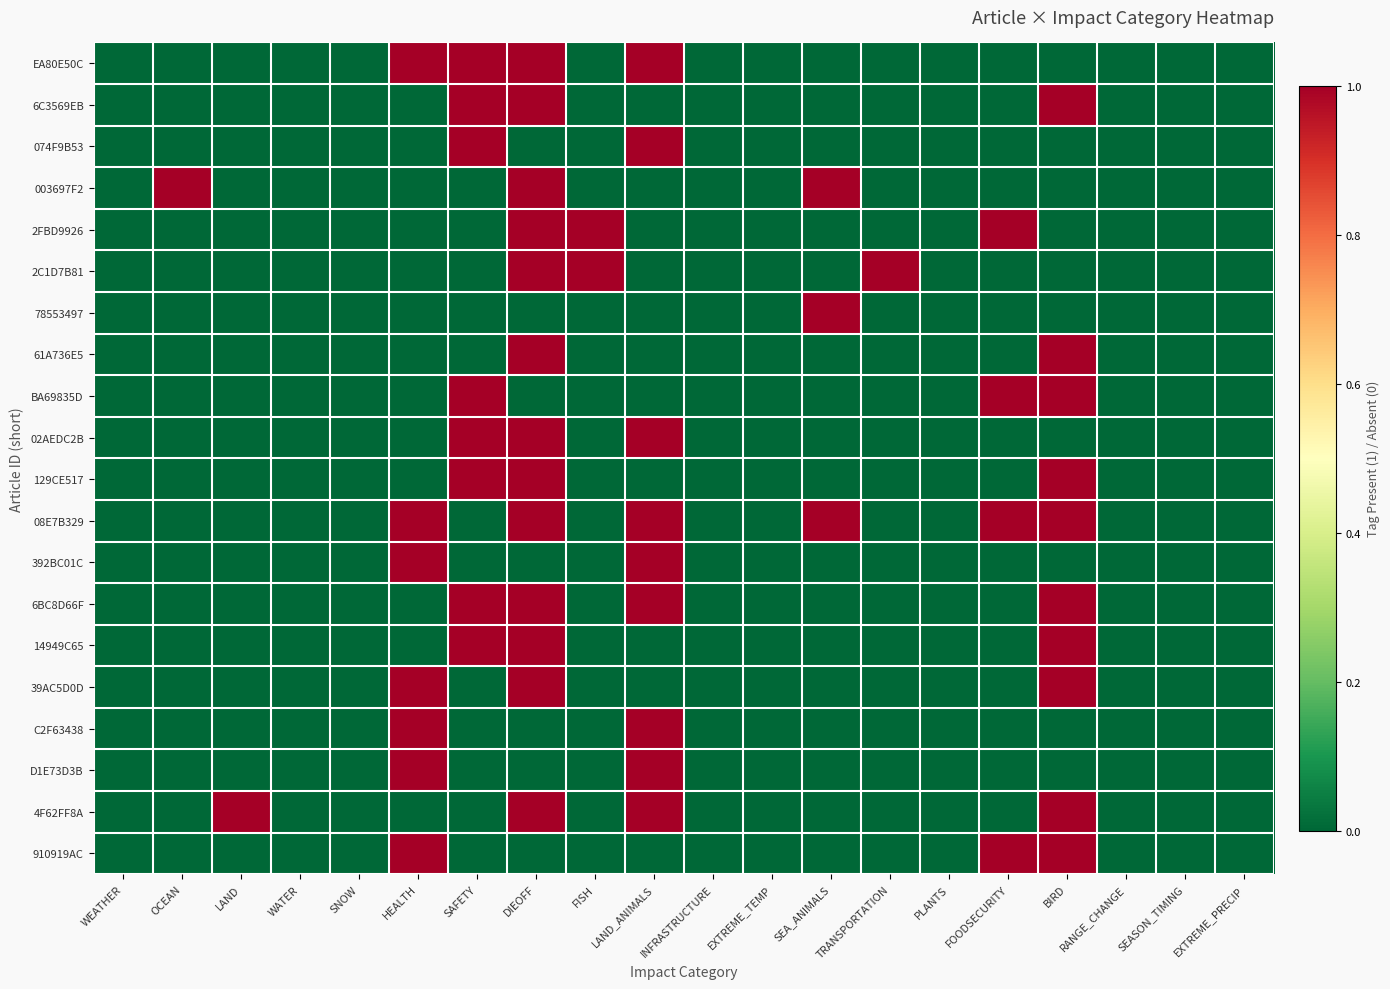

Reading left to right, what are all the values shown in this chart?

EA80E50C: WEATHER=0	OCEAN=0	LAND=0	WATER=0	SNOW=0	HEALTH=1	SAFETY=1	DIEOFF=1	FISH=0	LAND_ANIMALS=1	INFRASTRUCTURE=0	EXTREME_TEMP=0	SEA_ANIMALS=0	TRANSPORTATION=0	PLANTS=0	FOODSECURITY=0	BIRD=0	RANGE_CHANGE=0	SEASON_TIMING=0	EXTREME_PRECIP=0
6C3569EB: WEATHER=0	OCEAN=0	LAND=0	WATER=0	SNOW=0	HEALTH=0	SAFETY=1	DIEOFF=1	FISH=0	LAND_ANIMALS=0	INFRASTRUCTURE=0	EXTREME_TEMP=0	SEA_ANIMALS=0	TRANSPORTATION=0	PLANTS=0	FOODSECURITY=0	BIRD=1	RANGE_CHANGE=0	SEASON_TIMING=0	EXTREME_PRECIP=0
074F9B53: WEATHER=0	OCEAN=0	LAND=0	WATER=0	SNOW=0	HEALTH=0	SAFETY=1	DIEOFF=0	FISH=0	LAND_ANIMALS=1	INFRASTRUCTURE=0	EXTREME_TEMP=0	SEA_ANIMALS=0	TRANSPORTATION=0	PLANTS=0	FOODSECURITY=0	BIRD=0	RANGE_CHANGE=0	SEASON_TIMING=0	EXTREME_PRECIP=0
003697F2: WEATHER=0	OCEAN=1	LAND=0	WATER=0	SNOW=0	HEALTH=0	SAFETY=0	DIEOFF=1	FISH=0	LAND_ANIMALS=0	INFRASTRUCTURE=0	EXTREME_TEMP=0	SEA_ANIMALS=1	TRANSPORTATION=0	PLANTS=0	FOODSECURITY=0	BIRD=0	RANGE_CHANGE=0	SEASON_TIMING=0	EXTREME_PRECIP=0
2FBD9926: WEATHER=0	OCEAN=0	LAND=0	WATER=0	SNOW=0	HEALTH=0	SAFETY=0	DIEOFF=1	FISH=1	LAND_ANIMALS=0	INFRASTRUCTURE=0	EXTREME_TEMP=0	SEA_ANIMALS=0	TRANSPORTATION=0	PLANTS=0	FOODSECURITY=1	BIRD=0	RANGE_CHANGE=0	SEASON_TIMING=0	EXTREME_PRECIP=0
2C1D7B81: WEATHER=0	OCEAN=0	LAND=0	WATER=0	SNOW=0	HEALTH=0	SAFETY=0	DIEOFF=1	FISH=1	LAND_ANIMALS=0	INFRASTRUCTURE=0	EXTREME_TEMP=0	SEA_ANIMALS=0	TRANSPORTATION=1	PLANTS=0	FOODSECURITY=0	BIRD=0	RANGE_CHANGE=0	SEASON_TIMING=0	EXTREME_PRECIP=0
78553497: WEATHER=0	OCEAN=0	LAND=0	WATER=0	SNOW=0	HEALTH=0	SAFETY=0	DIEOFF=0	FISH=0	LAND_ANIMALS=0	INFRASTRUCTURE=0	EXTREME_TEMP=0	SEA_ANIMALS=1	TRANSPORTATION=0	PLANTS=0	FOODSECURITY=0	BIRD=0	RANGE_CHANGE=0	SEASON_TIMING=0	EXTREME_PRECIP=0
61A736E5: WEATHER=0	OCEAN=0	LAND=0	WATER=0	SNOW=0	HEALTH=0	SAFETY=0	DIEOFF=1	FISH=0	LAND_ANIMALS=0	INFRASTRUCTURE=0	EXTREME_TEMP=0	SEA_ANIMALS=0	TRANSPORTATION=0	PLANTS=0	FOODSECURITY=0	BIRD=1	RANGE_CHANGE=0	SEASON_TIMING=0	EXTREME_PRECIP=0
BA69835D: WEATHER=0	OCEAN=0	LAND=0	WATER=0	SNOW=0	HEALTH=0	SAFETY=1	DIEOFF=0	FISH=0	LAND_ANIMALS=0	INFRASTRUCTURE=0	EXTREME_TEMP=0	SEA_ANIMALS=0	TRANSPORTATION=0	PLANTS=0	FOODSECURITY=1	BIRD=1	RANGE_CHANGE=0	SEASON_TIMING=0	EXTREME_PRECIP=0
02AEDC2B: WEATHER=0	OCEAN=0	LAND=0	WATER=0	SNOW=0	HEALTH=0	SAFETY=1	DIEOFF=1	FISH=0	LAND_ANIMALS=1	INFRASTRUCTURE=0	EXTREME_TEMP=0	SEA_ANIMALS=0	TRANSPORTATION=0	PLANTS=0	FOODSECURITY=0	BIRD=0	RANGE_CHANGE=0	SEASON_TIMING=0	EXTREME_PRECIP=0
129CE517: WEATHER=0	OCEAN=0	LAND=0	WATER=0	SNOW=0	HEALTH=0	SAFETY=1	DIEOFF=1	FISH=0	LAND_ANIMALS=0	INFRASTRUCTURE=0	EXTREME_TEMP=0	SEA_ANIMALS=0	TRANSPORTATION=0	PLANTS=0	FOODSECURITY=0	BIRD=1	RANGE_CHANGE=0	SEASON_TIMING=0	EXTREME_PRECIP=0
08E7B329: WEATHER=0	OCEAN=0	LAND=0	WATER=0	SNOW=0	HEALTH=1	SAFETY=0	DIEOFF=1	FISH=0	LAND_ANIMALS=1	INFRASTRUCTURE=0	EXTREME_TEMP=0	SEA_ANIMALS=1	TRANSPORTATION=0	PLANTS=0	FOODSECURITY=1	BIRD=1	RANGE_CHANGE=0	SEASON_TIMING=0	EXTREME_PRECIP=0
392BC01C: WEATHER=0	OCEAN=0	LAND=0	WATER=0	SNOW=0	HEALTH=1	SAFETY=0	DIEOFF=0	FISH=0	LAND_ANIMALS=1	INFRASTRUCTURE=0	EXTREME_TEMP=0	SEA_ANIMALS=0	TRANSPORTATION=0	PLANTS=0	FOODSECURITY=0	BIRD=0	RANGE_CHANGE=0	SEASON_TIMING=0	EXTREME_PRECIP=0
6BC8D66F: WEATHER=0	OCEAN=0	LAND=0	WATER=0	SNOW=0	HEALTH=0	SAFETY=1	DIEOFF=1	FISH=0	LAND_ANIMALS=1	INFRASTRUCTURE=0	EXTREME_TEMP=0	SEA_ANIMALS=0	TRANSPORTATION=0	PLANTS=0	FOODSECURITY=0	BIRD=1	RANGE_CHANGE=0	SEASON_TIMING=0	EXTREME_PRECIP=0
14949C65: WEATHER=0	OCEAN=0	LAND=0	WATER=0	SNOW=0	HEALTH=0	SAFETY=1	DIEOFF=1	FISH=0	LAND_ANIMALS=0	INFRASTRUCTURE=0	EXTREME_TEMP=0	SEA_ANIMALS=0	TRANSPORTATION=0	PLANTS=0	FOODSECURITY=0	BIRD=1	RANGE_CHANGE=0	SEASON_TIMING=0	EXTREME_PRECIP=0
39AC5D0D: WEATHER=0	OCEAN=0	LAND=0	WATER=0	SNOW=0	HEALTH=1	SAFETY=0	DIEOFF=1	FISH=0	LAND_ANIMALS=0	INFRASTRUCTURE=0	EXTREME_TEMP=0	SEA_ANIMALS=0	TRANSPORTATION=0	PLANTS=0	FOODSECURITY=0	BIRD=1	RANGE_CHANGE=0	SEASON_TIMING=0	EXTREME_PRECIP=0
C2F63438: WEATHER=0	OCEAN=0	LAND=0	WATER=0	SNOW=0	HEALTH=1	SAFETY=0	DIEOFF=0	FISH=0	LAND_ANIMALS=1	INFRASTRUCTURE=0	EXTREME_TEMP=0	SEA_ANIMALS=0	TRANSPORTATION=0	PLANTS=0	FOODSECURITY=0	BIRD=0	RANGE_CHANGE=0	SEASON_TIMING=0	EXTREME_PRECIP=0
D1E73D3B: WEATHER=0	OCEAN=0	LAND=0	WATER=0	SNOW=0	HEALTH=1	SAFETY=0	DIEOFF=0	FISH=0	LAND_ANIMALS=1	INFRASTRUCTURE=0	EXTREME_TEMP=0	SEA_ANIMALS=0	TRANSPORTATION=0	PLANTS=0	FOODSECURITY=0	BIRD=0	RANGE_CHANGE=0	SEASON_TIMING=0	EXTREME_PRECIP=0
4F62FF8A: WEATHER=0	OCEAN=0	LAND=1	WATER=0	SNOW=0	HEALTH=0	SAFETY=0	DIEOFF=1	FISH=0	LAND_ANIMALS=1	INFRASTRUCTURE=0	EXTREME_TEMP=0	SEA_ANIMALS=0	TRANSPORTATION=0	PLANTS=0	FOODSECURITY=0	BIRD=1	RANGE_CHANGE=0	SEASON_TIMING=0	EXTREME_PRECIP=0
910919AC: WEATHER=0	OCEAN=0	LAND=0	WATER=0	SNOW=0	HEALTH=1	SAFETY=0	DIEOFF=0	FISH=0	LAND_ANIMALS=0	INFRASTRUCTURE=0	EXTREME_TEMP=0	SEA_ANIMALS=0	TRANSPORTATION=0	PLANTS=0	FOODSECURITY=1	BIRD=1	RANGE_CHANGE=0	SEASON_TIMING=0	EXTREME_PRECIP=0